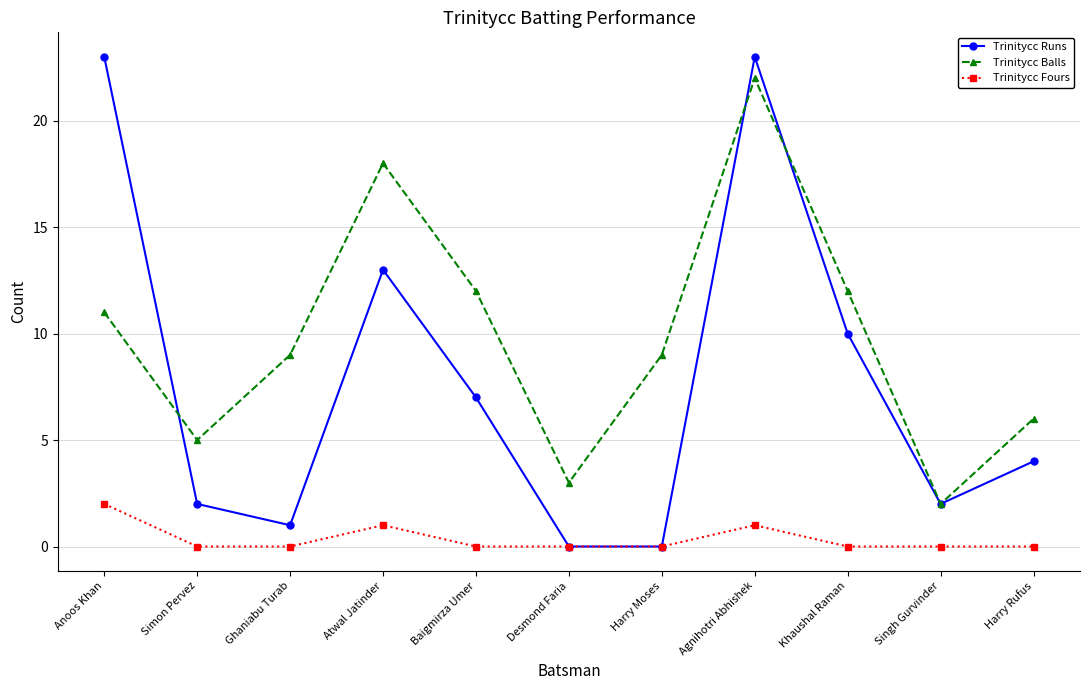

The Trinitycc Fours series shows 0 at Singh Gurvinder. True or false?

True